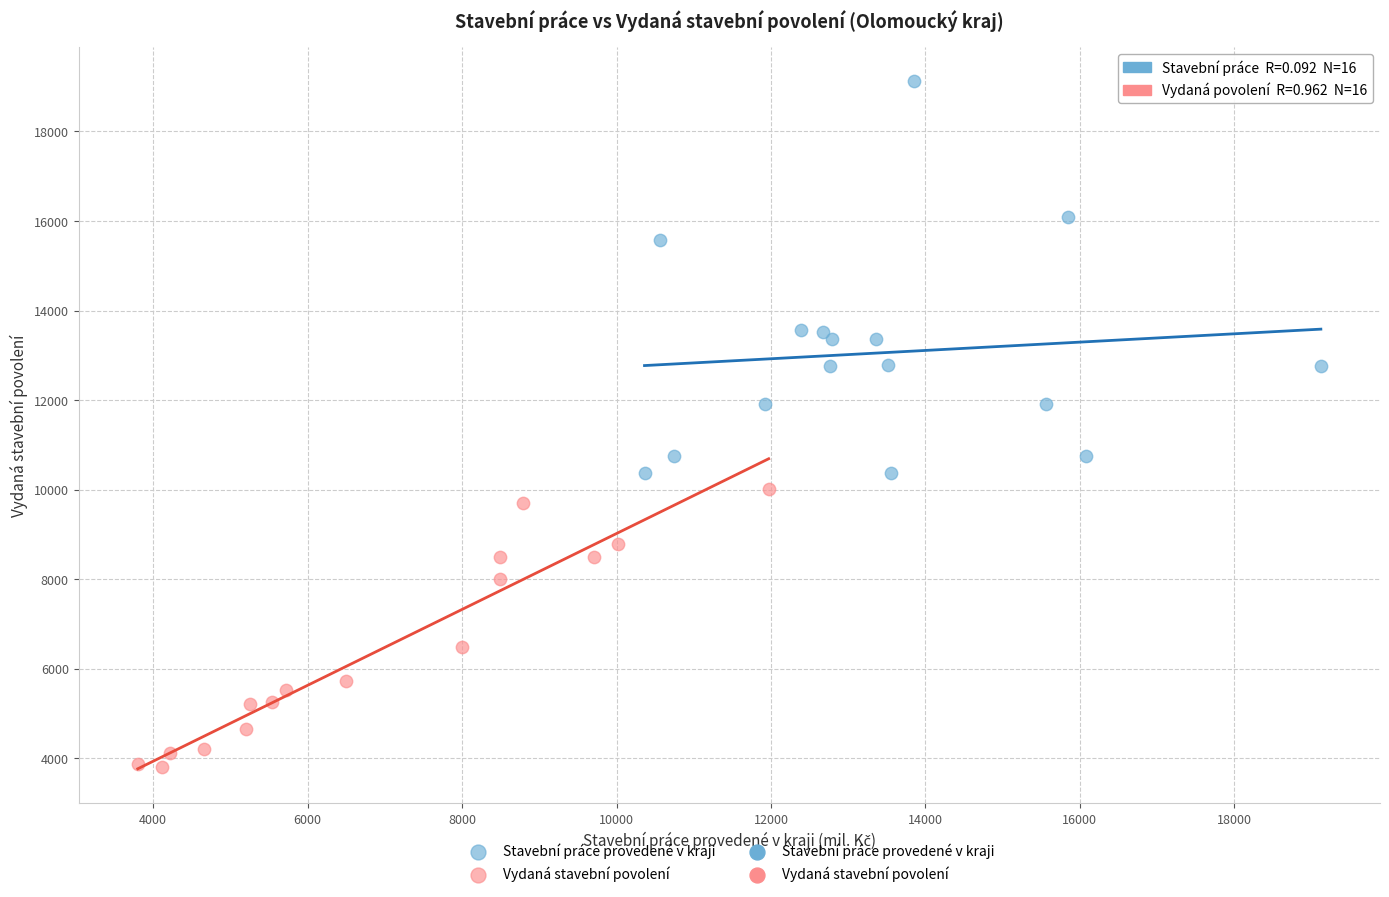

Which series has the largest Y range (max minus min)?

Stavební práce provedené v kraji